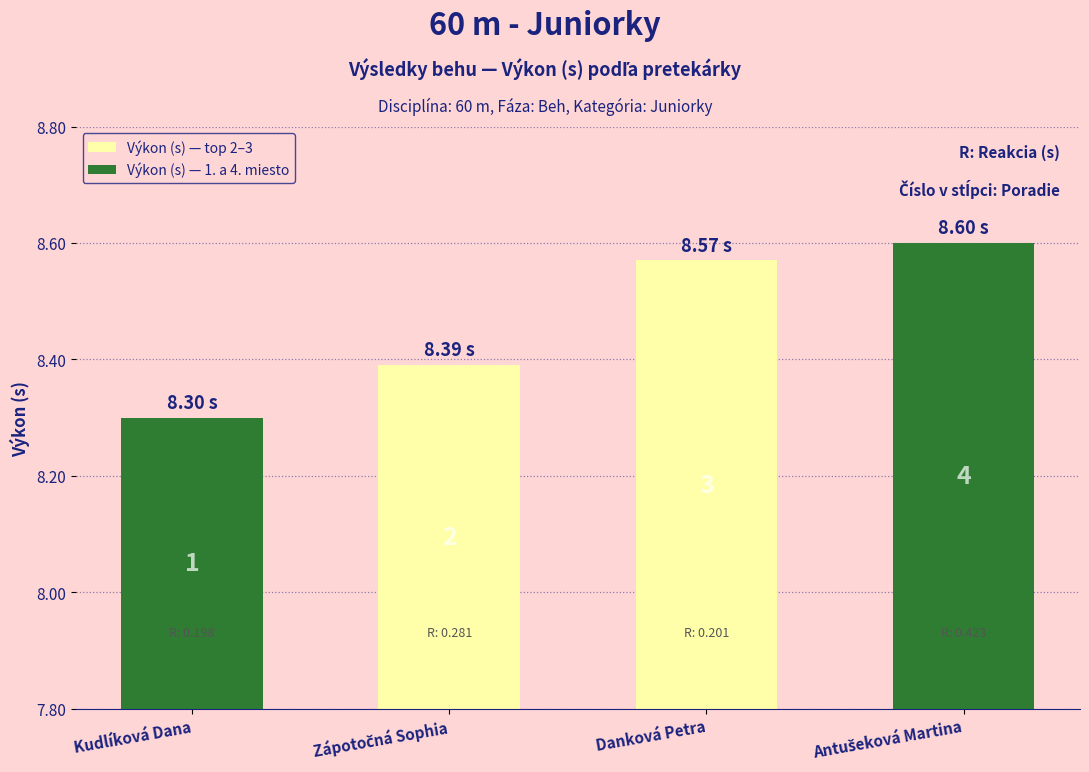

Does the chart contain any negative values?

No